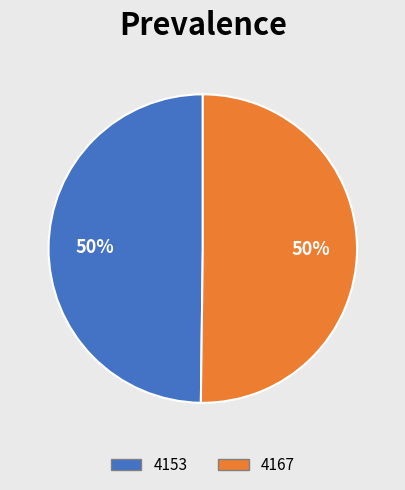

True or false: 4153 accounts for 50% of the total.

True